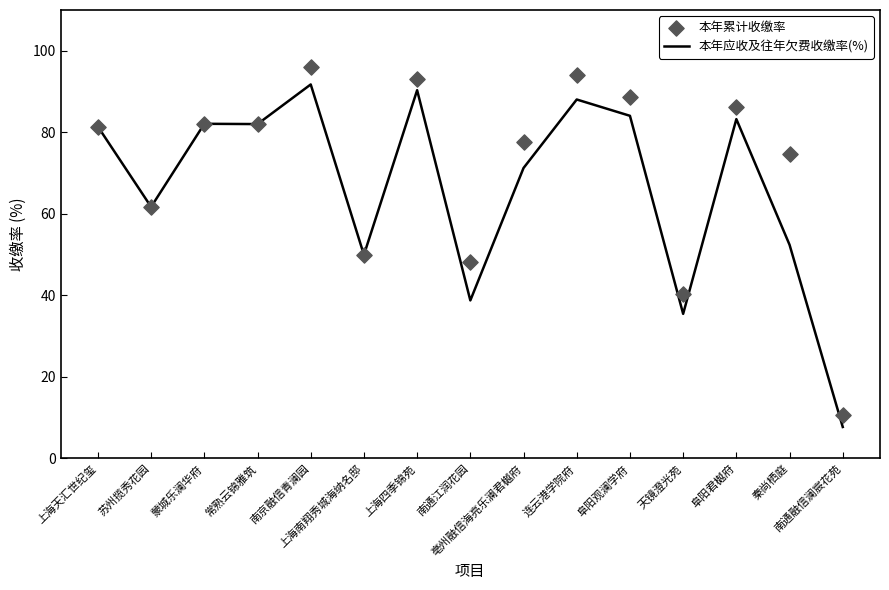

At which category is the sum across all series the highest?

南京融信青澜园